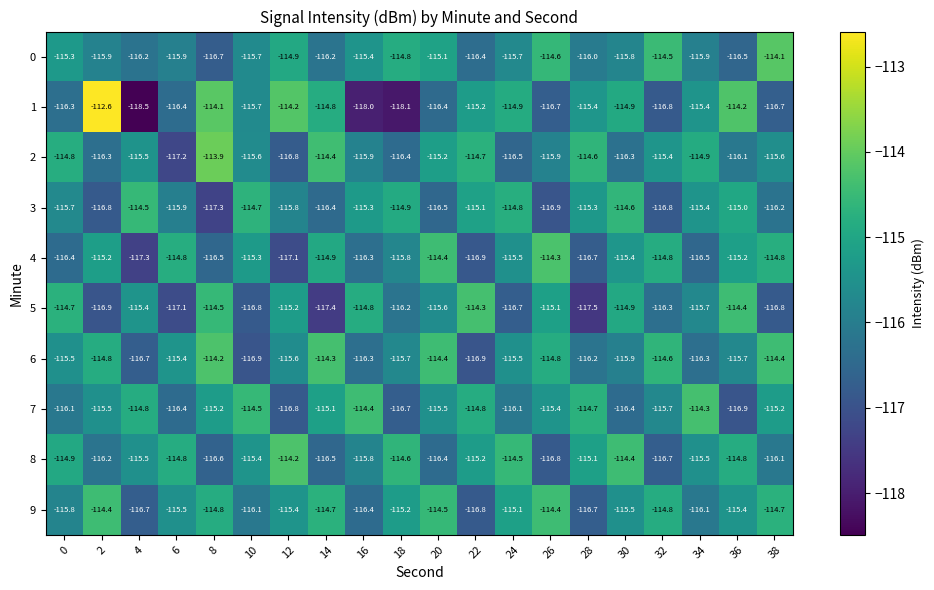

What value does the 5 series have at 16?

-114.8